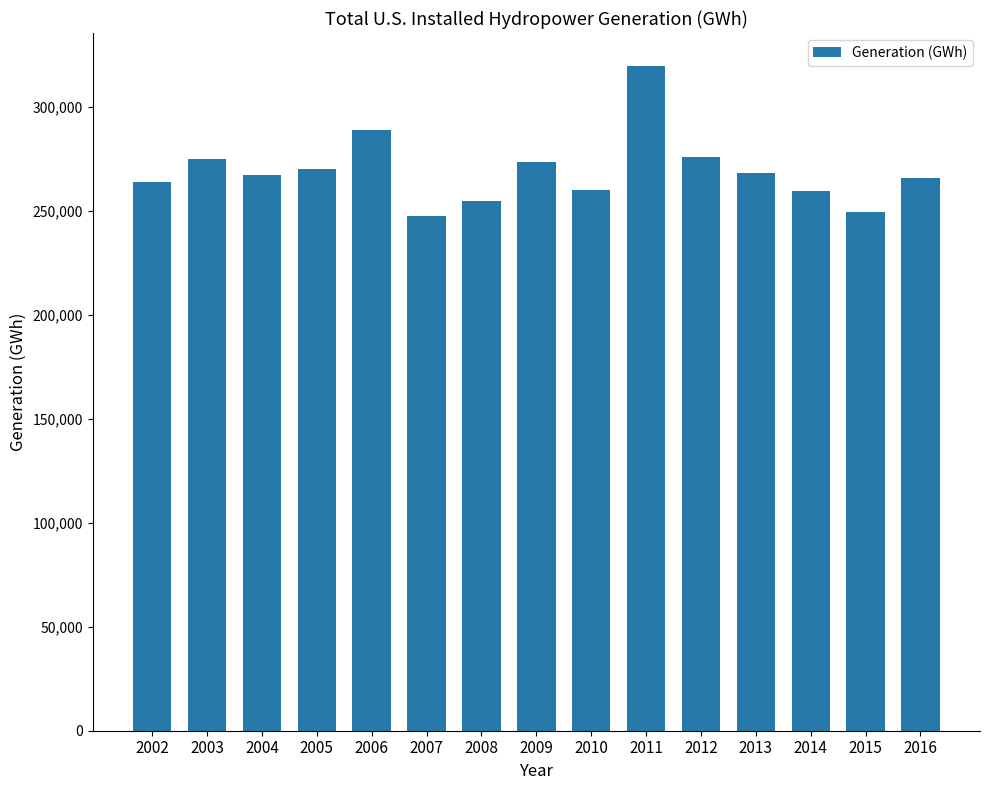

What is the greatest value displayed?

319355